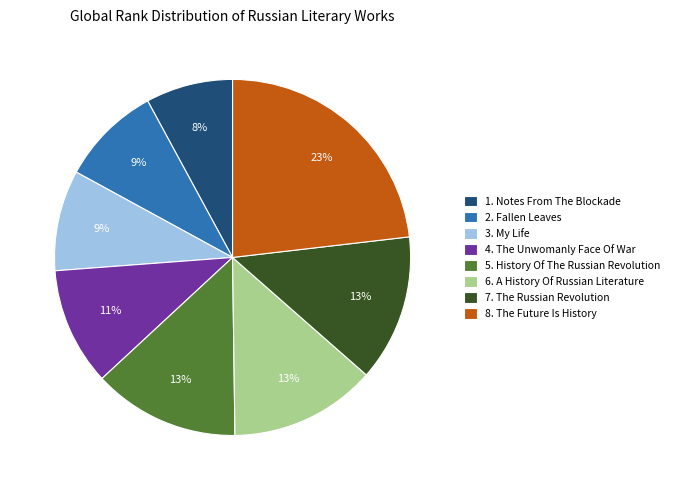

To the nearest percent, what portion does 4. The Unwomanly Face Of War represent?

11%